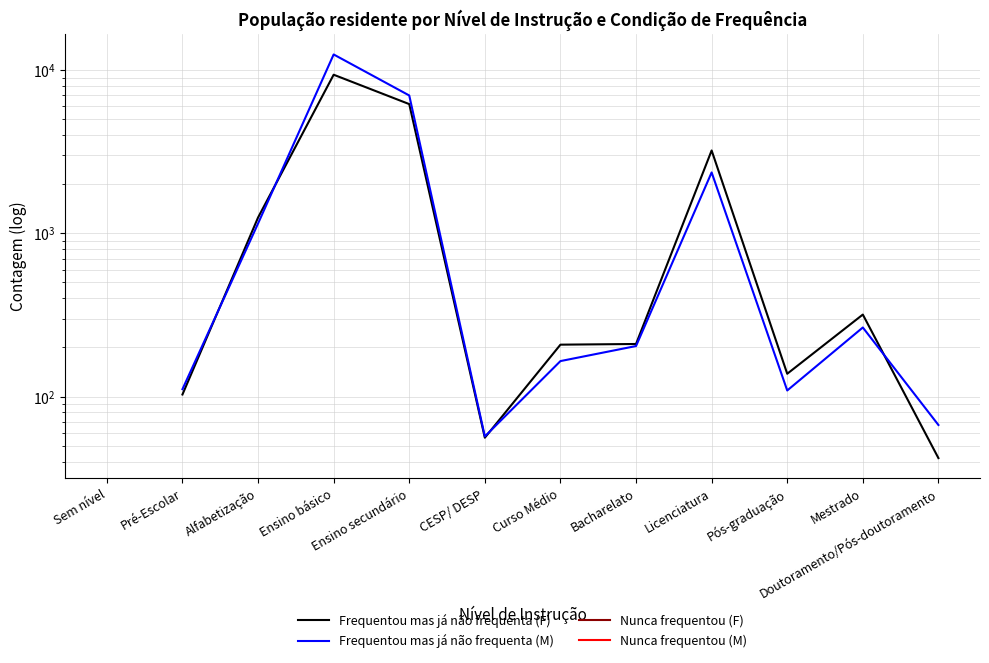

True or false: Frequentou mas já não frequenta (F) and Frequentou mas já não frequenta (M) cross at least once.

True